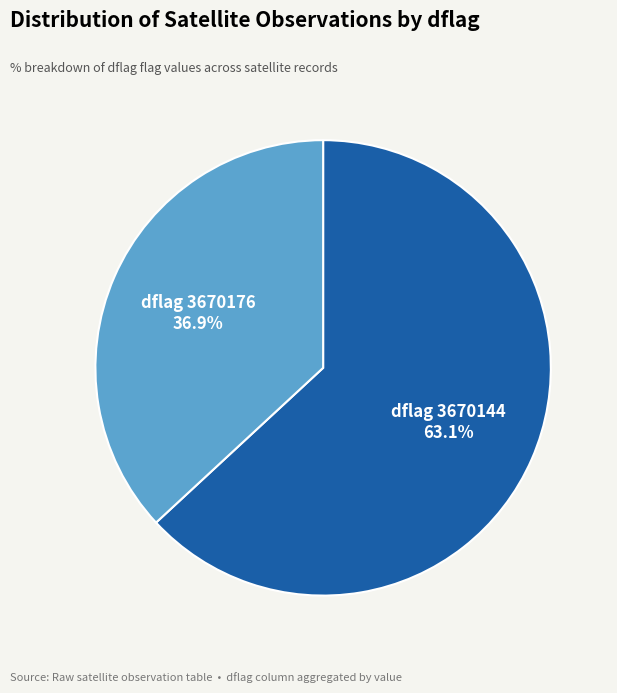

Is there a majority slice in this chart?

Yes